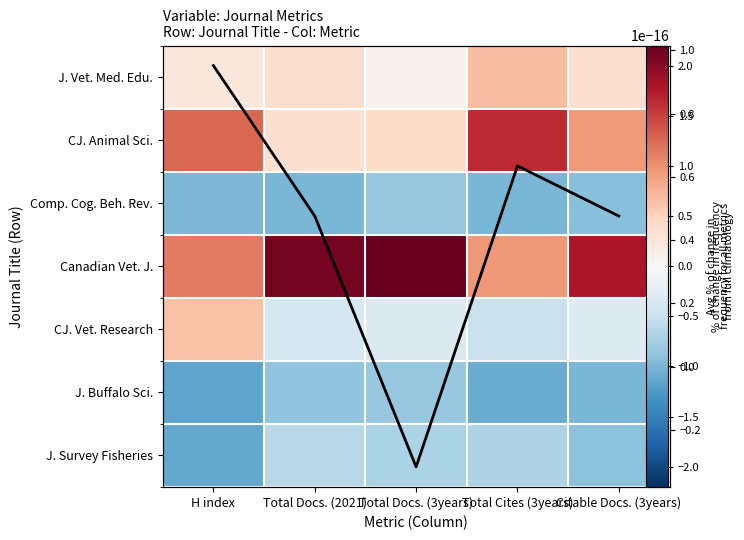

How many distinct data groups are displayed?

7